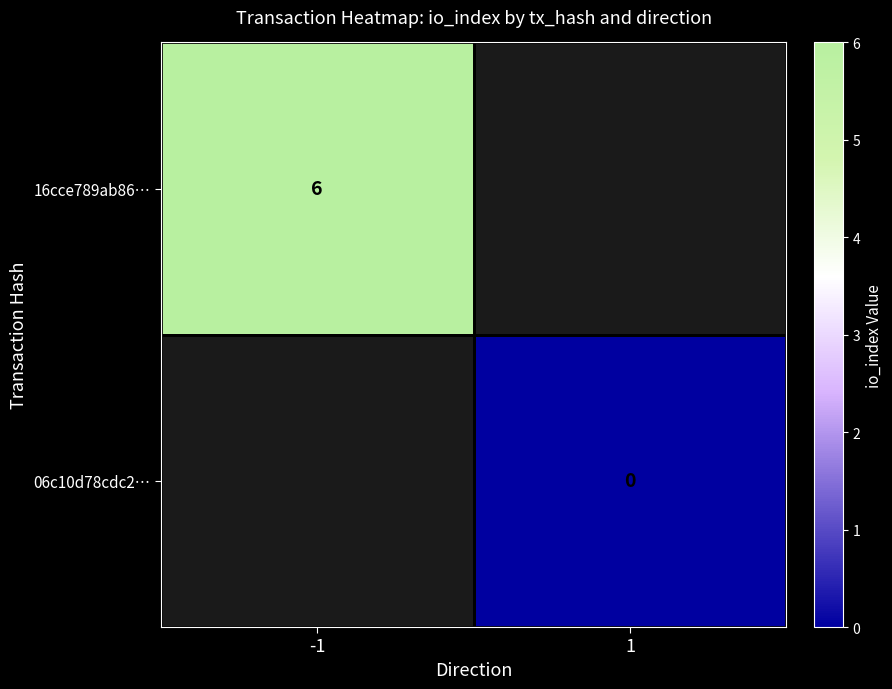

True or false: 16cce789ab86… has a value of 6 at -1.

True